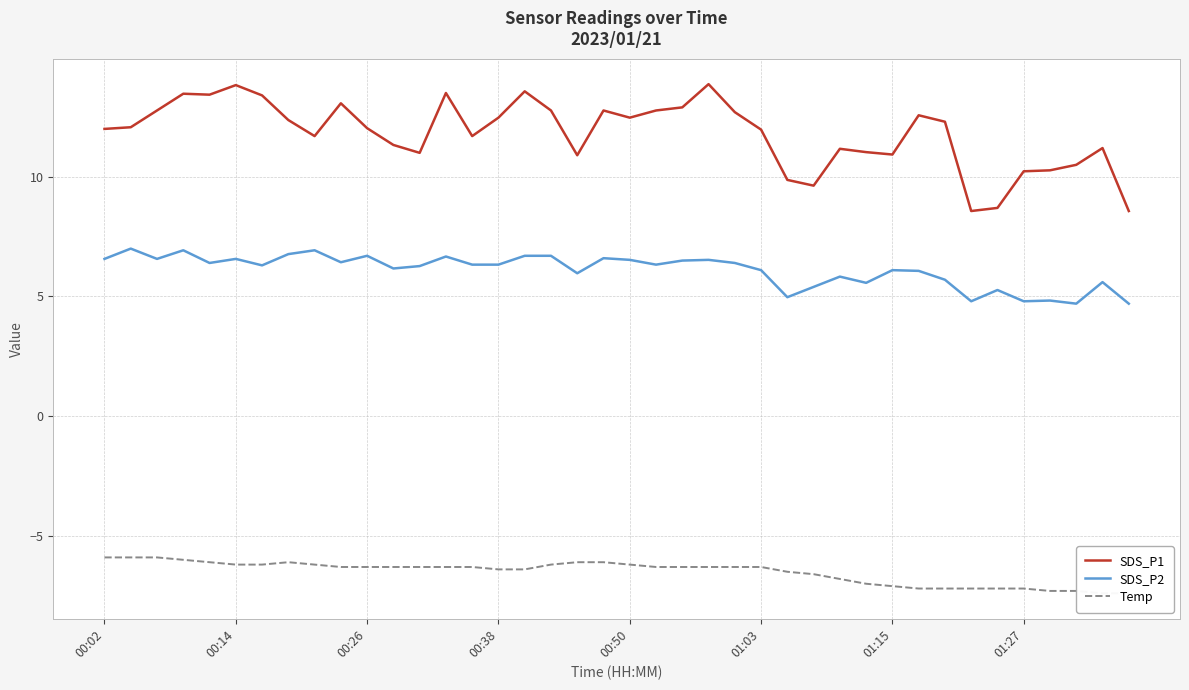

True or false: SDS_P2 and SDS_P1 cross at least once.

False